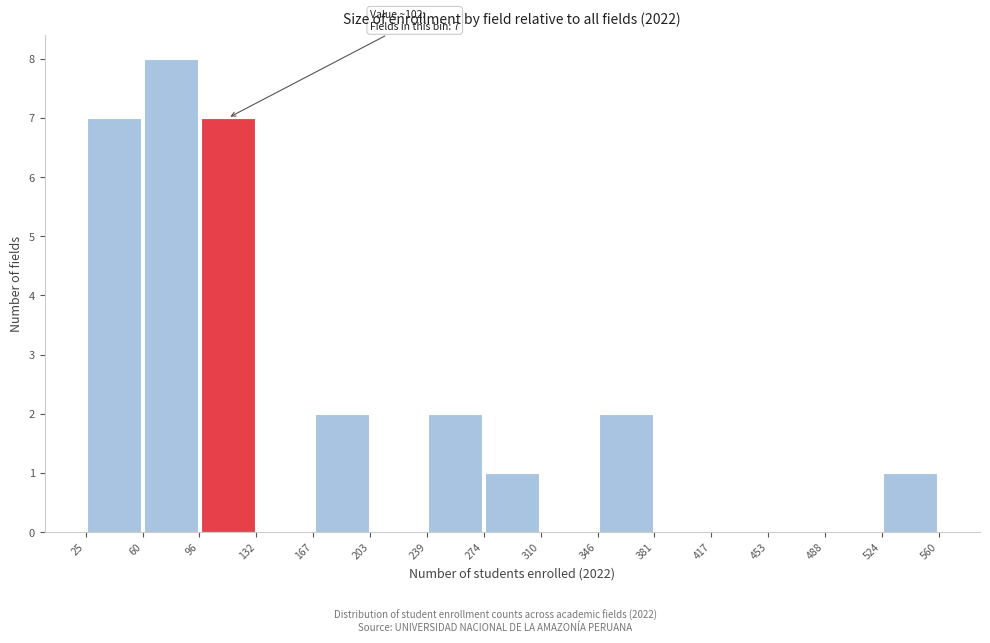

Over which range of the x-axis is the bar tallest?

60 to 96